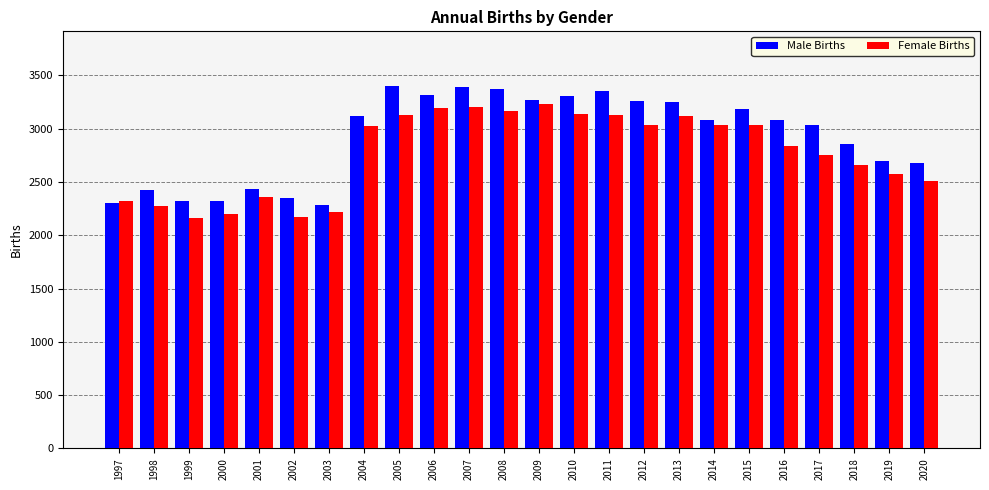

Which series changed the most between 2003 and 2004?

Male Births